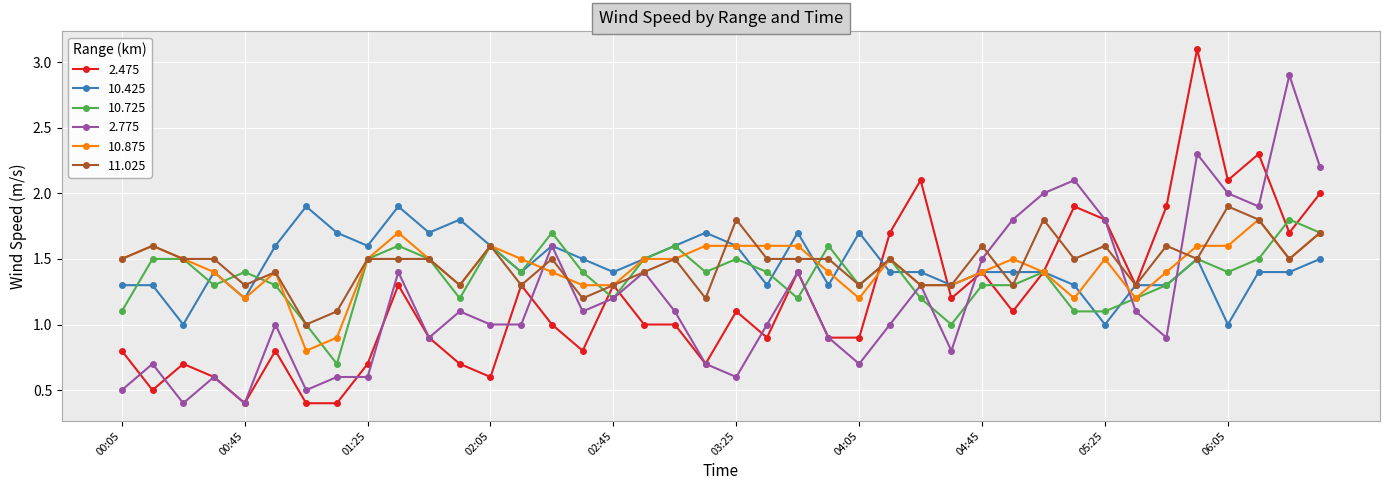

Count the 11.025 values in the range 1 to 2.

40